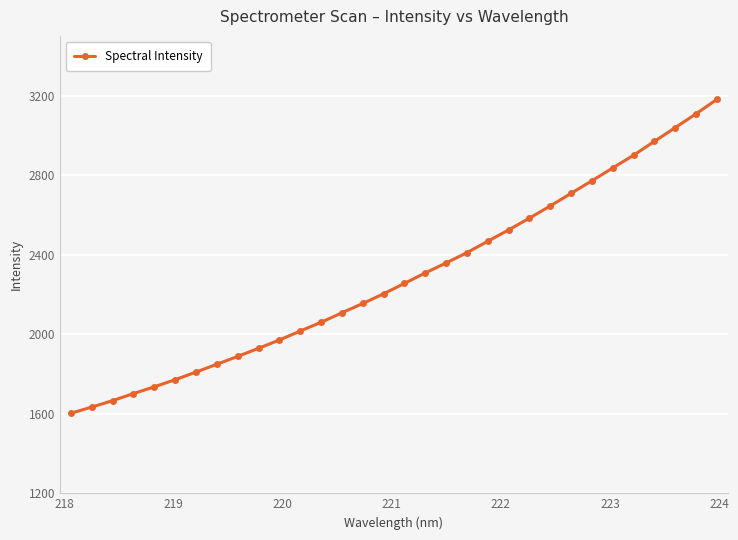

How many lines are shown in the chart?

1